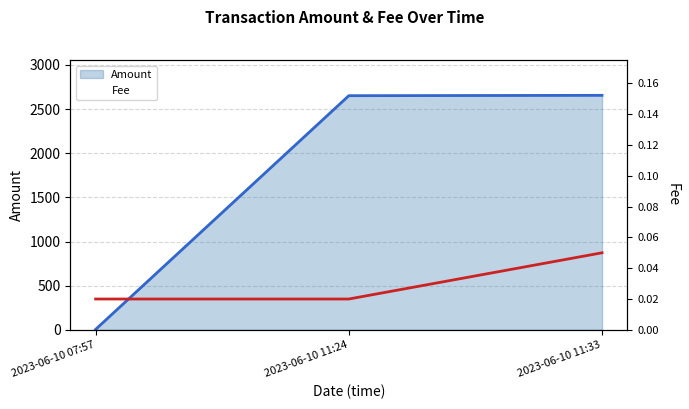

What is the difference between the Amount values at 2023-06-10 11:24 and 2023-06-10 07:57?

2645.8